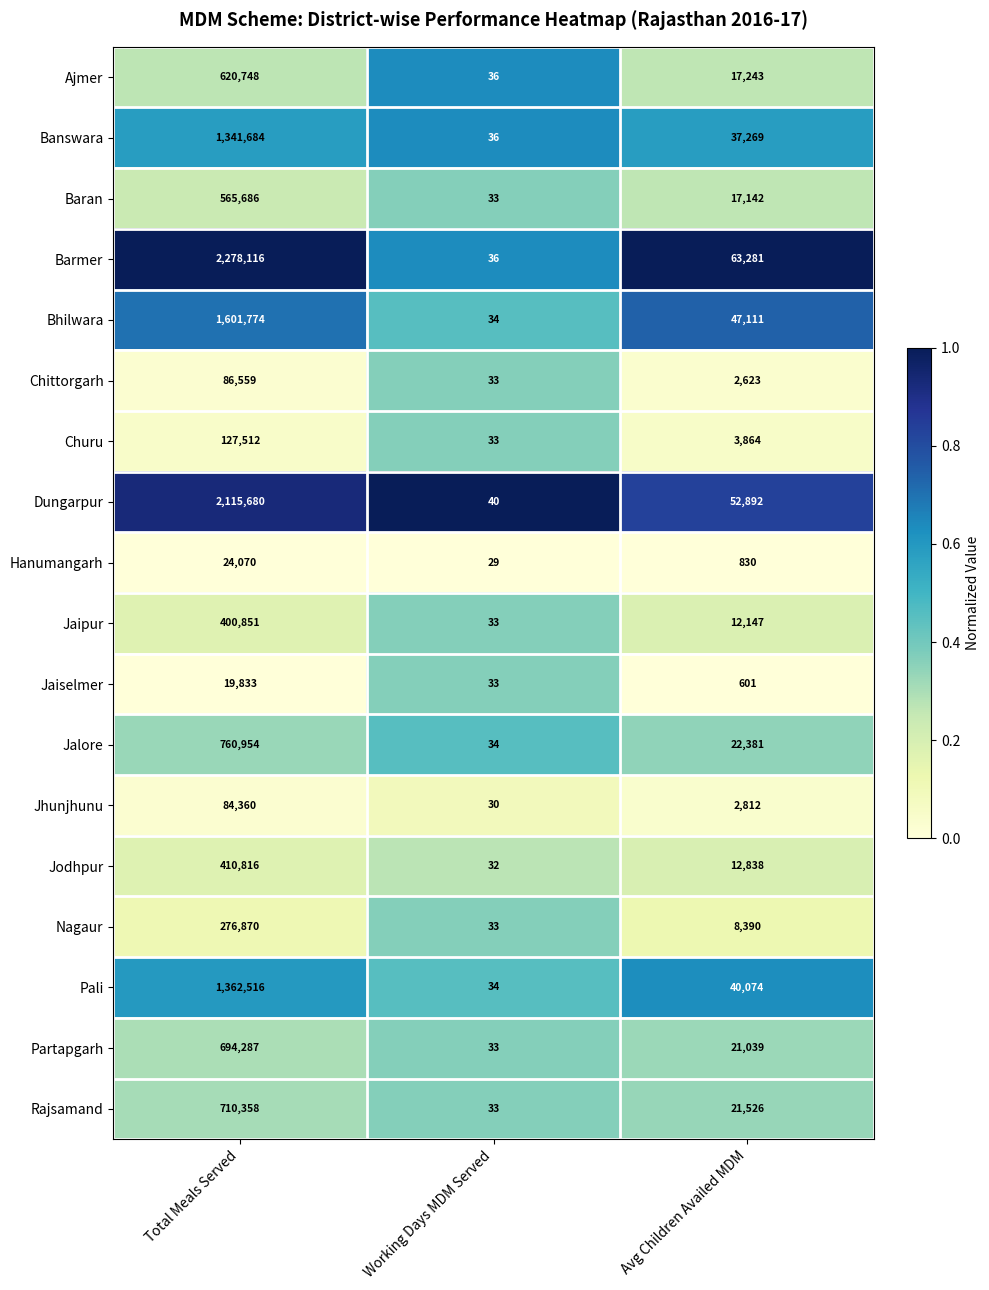

What is the spread (max minus min) of values at Avg Children Availed MDM?

62680